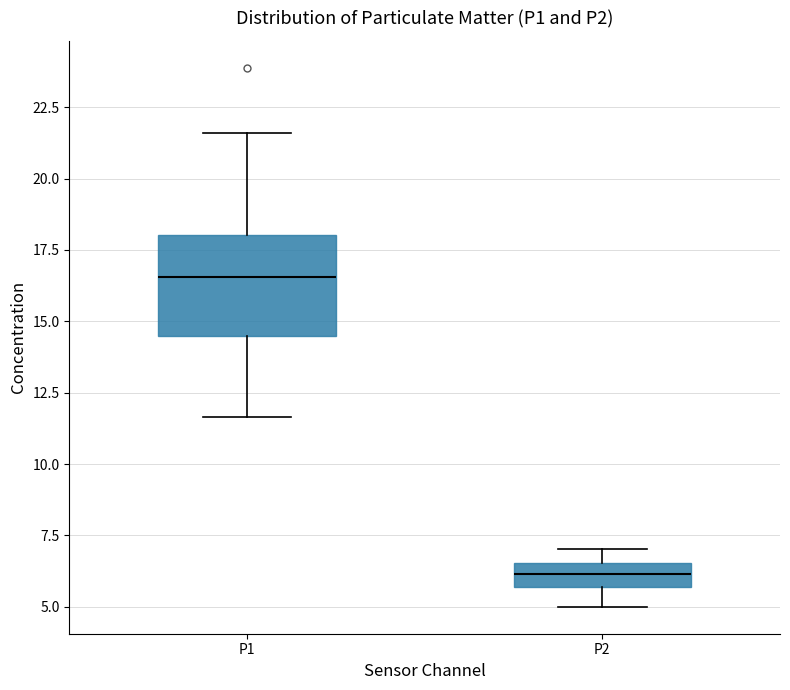

Which box has the lowest median line?

P2